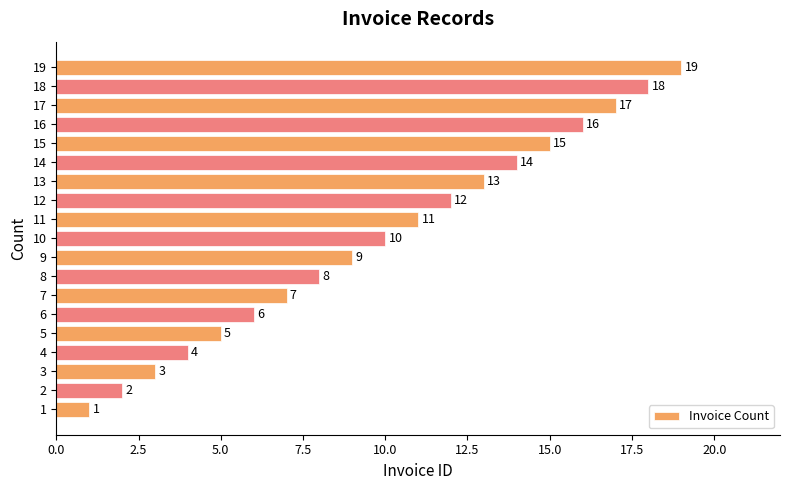

What value does the data have at 19, to the nearest 5?

20